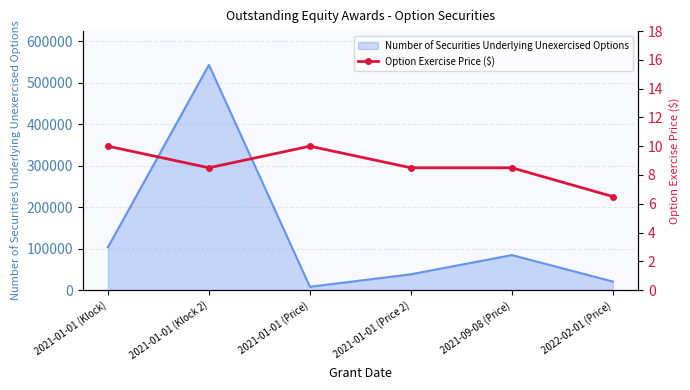

How many points are lower than both their immediate neighbors (excluding endpoints)?

1